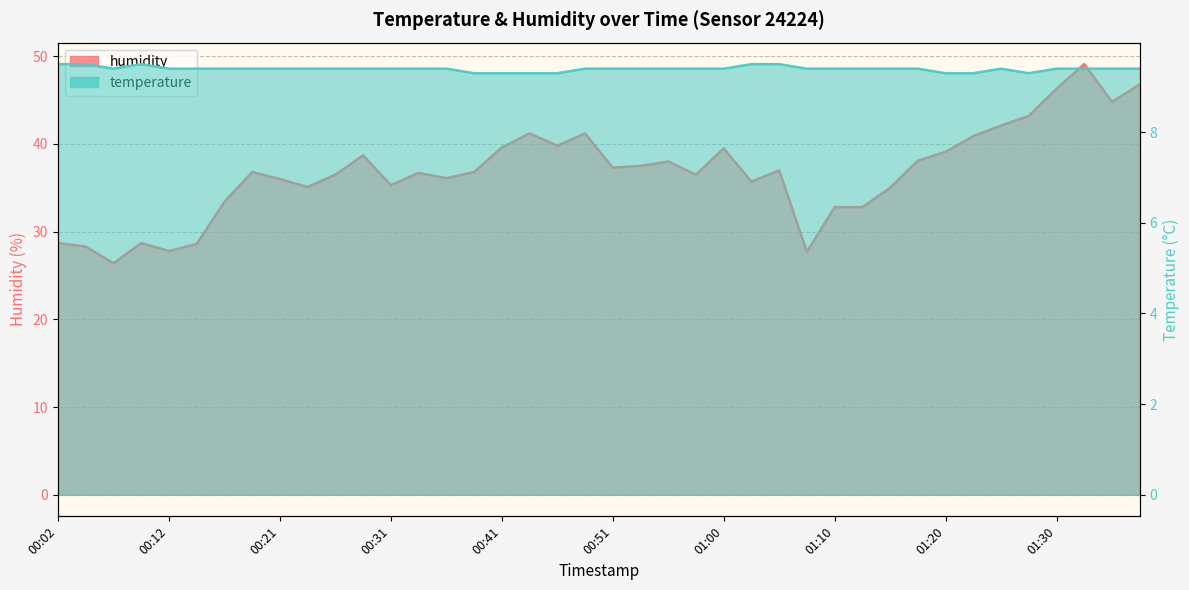

At which label does temperature reach its minimum?

00:38